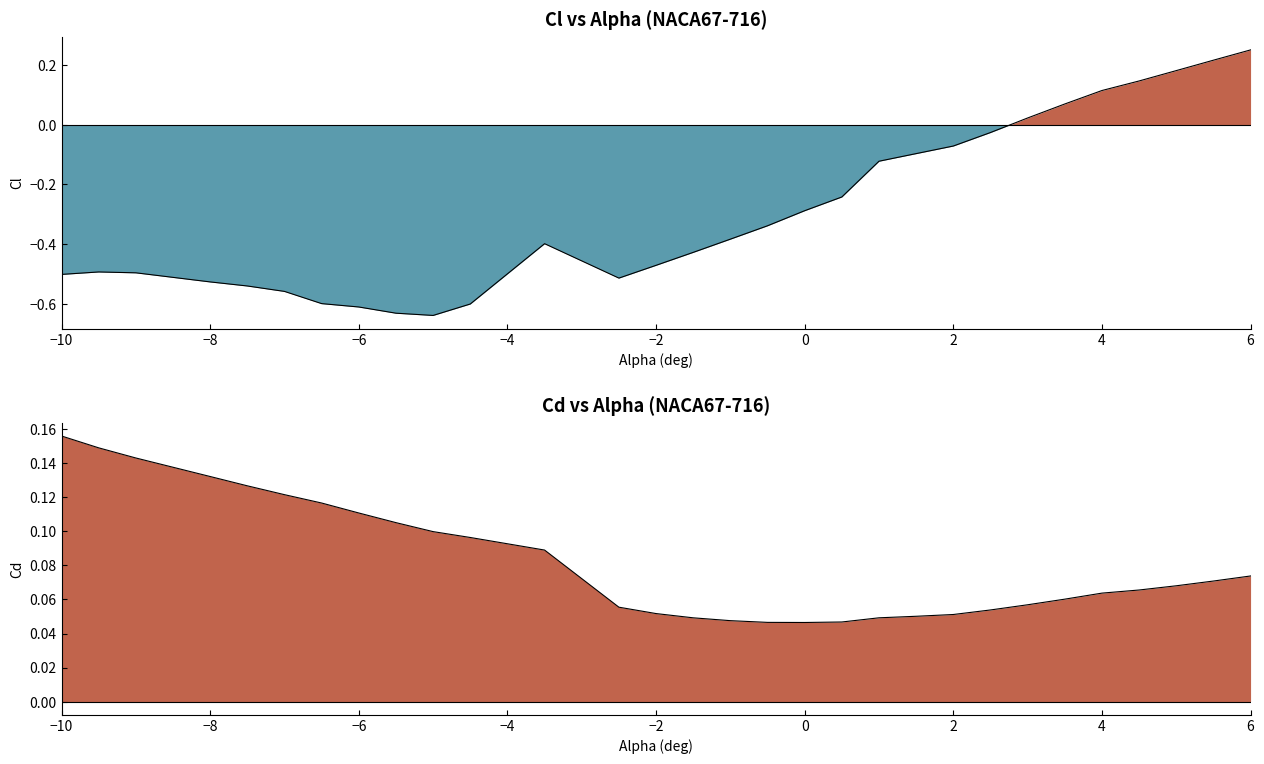

Between 3 and 4, which series saw the biggest shift?

Cl